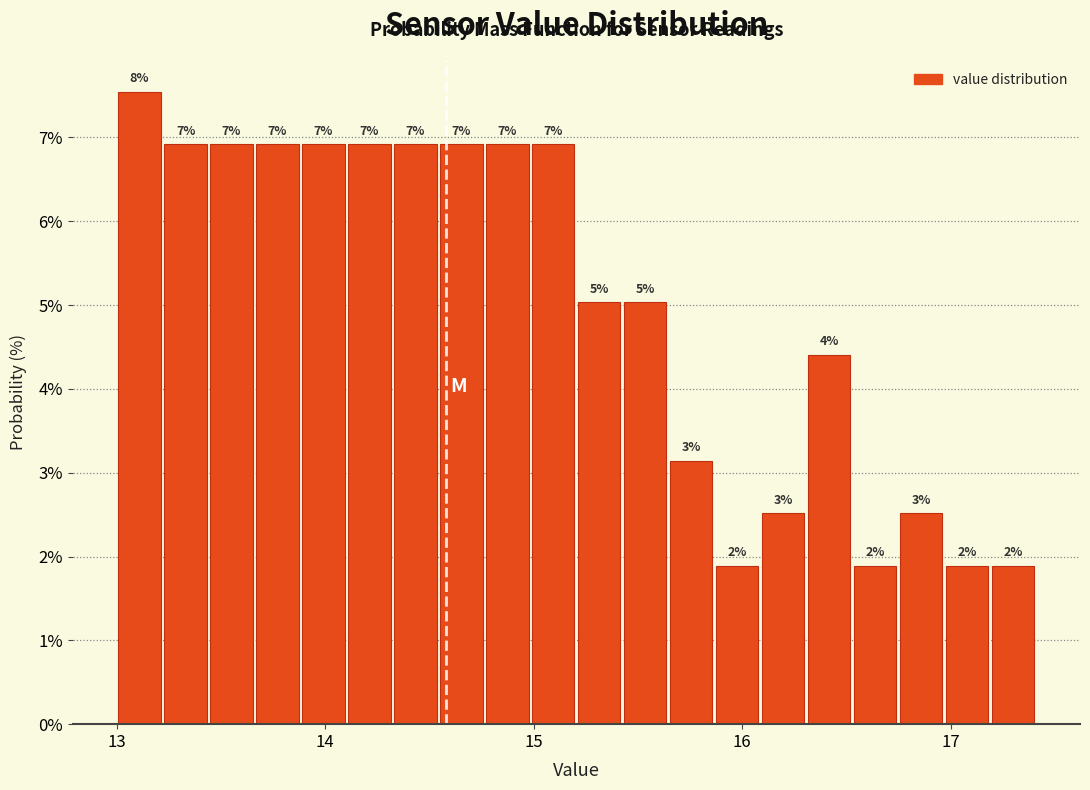

Around what value on the x-axis is the tallest bar? Give the approximate position of its centre, as read against the axis.

13.1